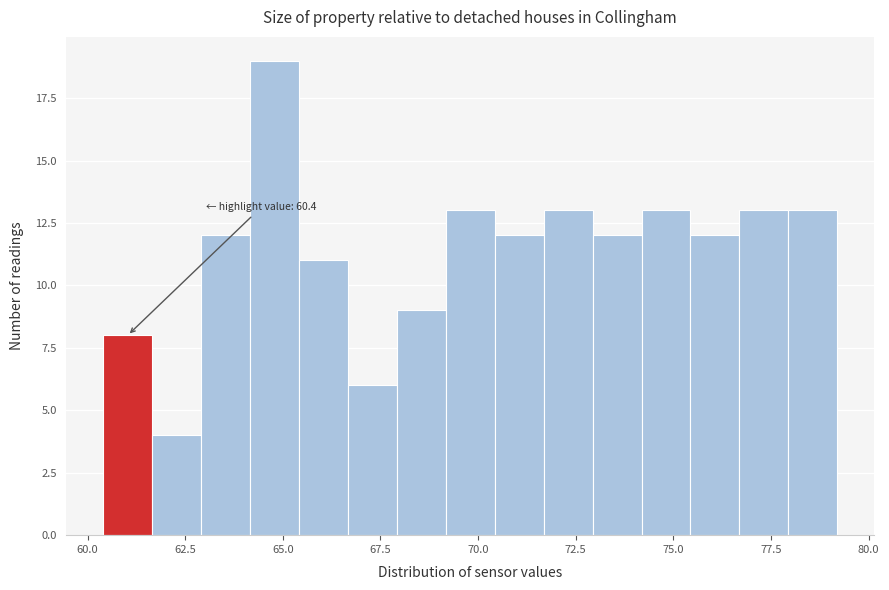

Read against the x-axis, roughly where is the centre of the tallest bar?

65.0